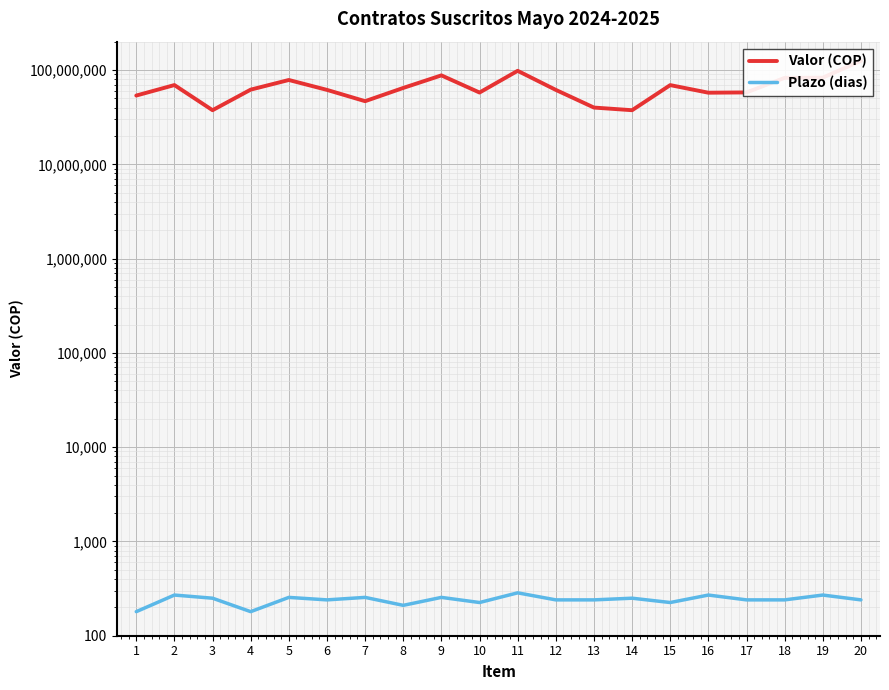

The Plazo (dias) series shows 180 at 1. True or false?

True